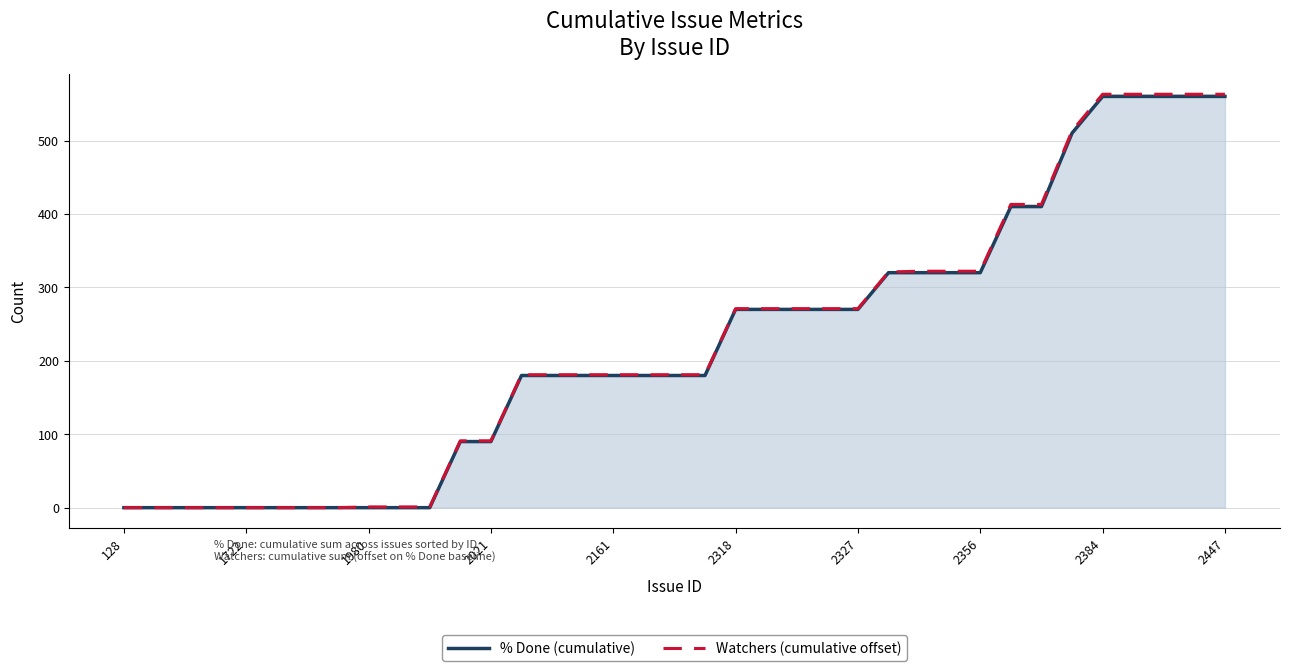

What are all the series names shown in the legend?

% Done (cumulative), Watchers (cumulative offset)